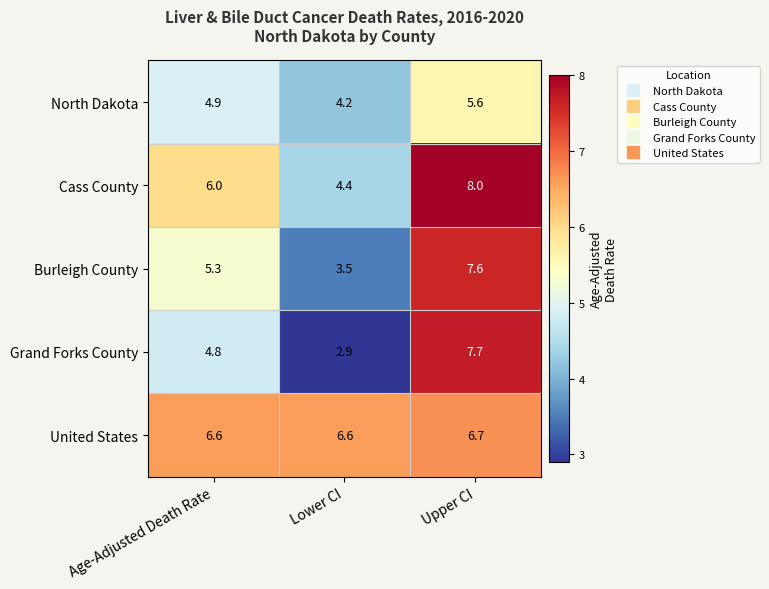

Which series has the largest range (max minus min)?

Grand Forks County